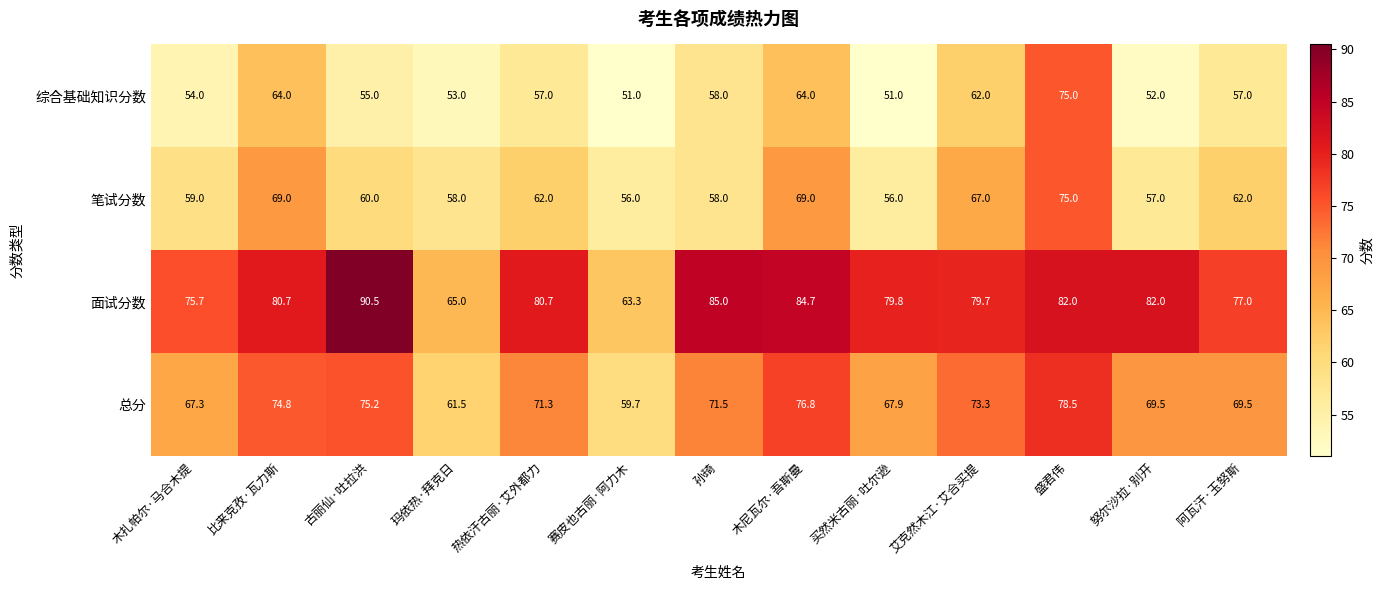

Which series has the widest spread of values?

面试分数